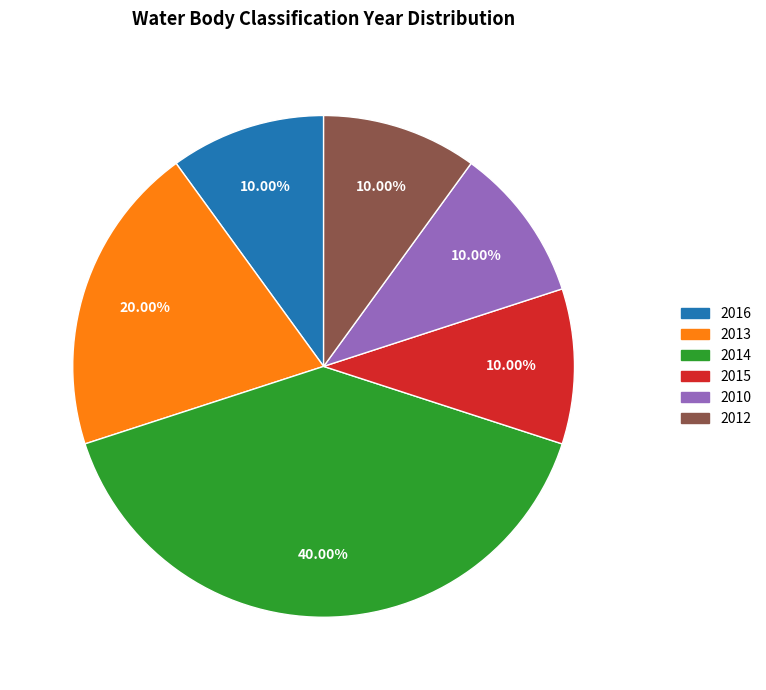

To the nearest percent, what is the difference between the largest and smallest slice percentages?

30%